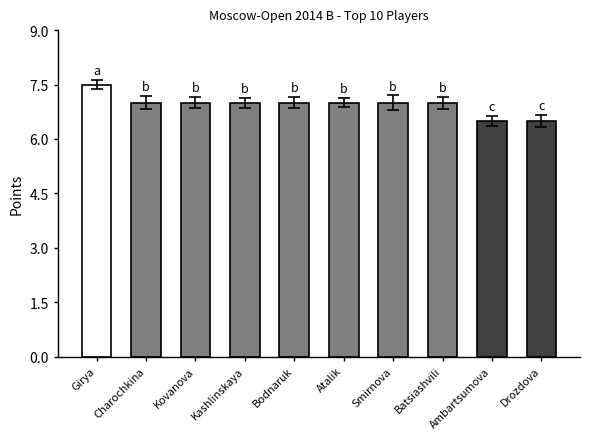

How many values are between 7 and 8?

8